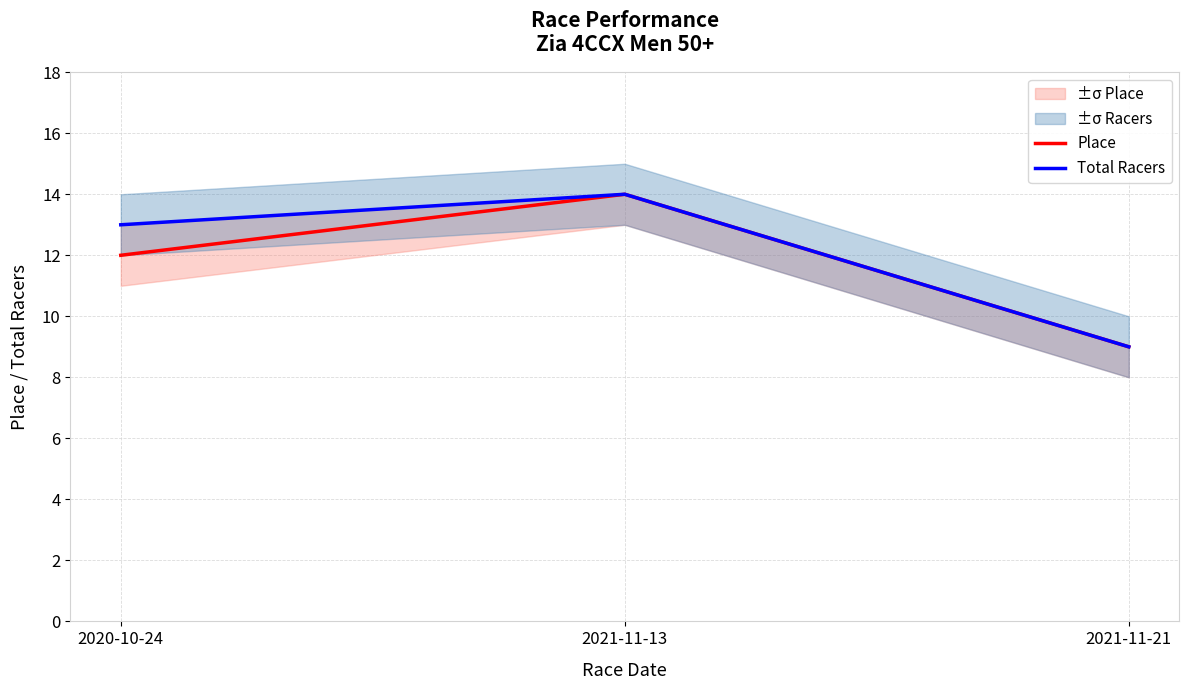

Rank the series by their average value, from lowest to highest.

Place, Total Racers